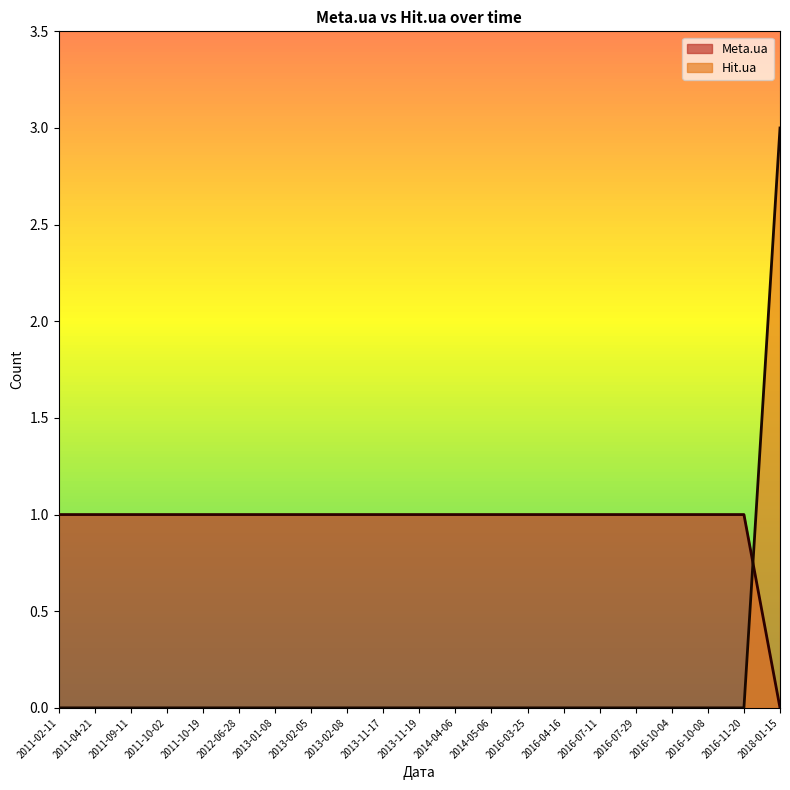

Reading left to right, transcribe all the data shown in this chart.

Meta.ua: 1	1	1	1	1	1	1	1	1	1	1	1	1	1	1	1	1	1	1	1	0
Hit.ua: 0	0	0	0	0	0	0	0	0	0	0	0	0	0	0	0	0	0	0	0	3